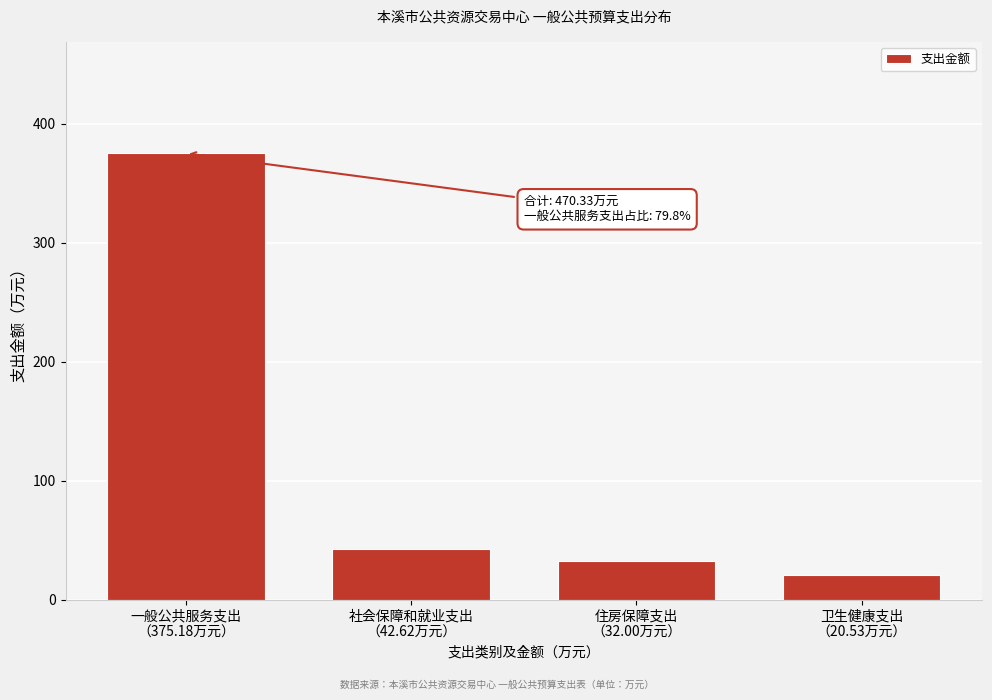

Reading right to left, extract all data points from this chart.

20.5	32.0	42.6	375.2